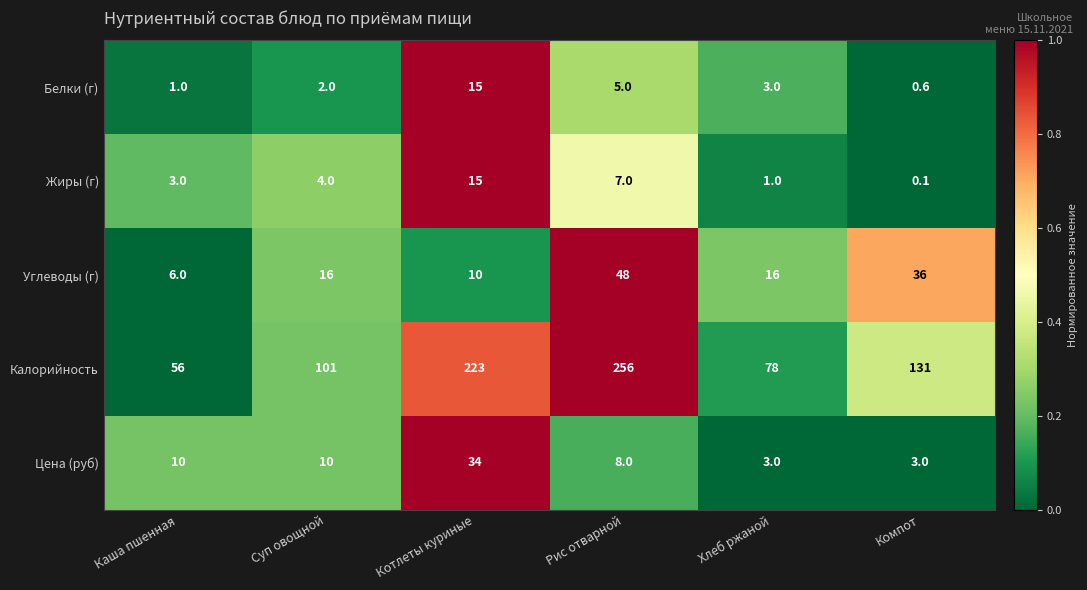

Where is Белки (г) nearest to the value 7?

Рис отварной